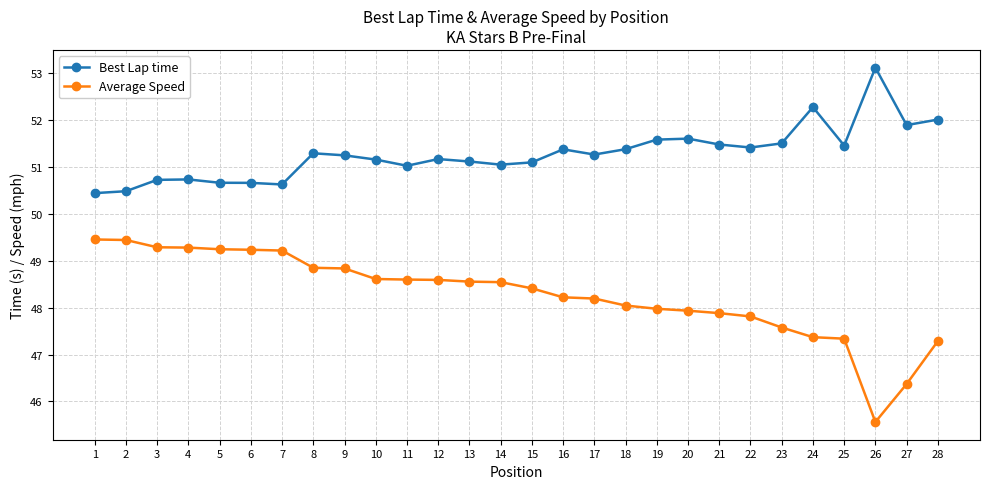

What are all the series names shown in the legend?

Best Lap time, Average Speed